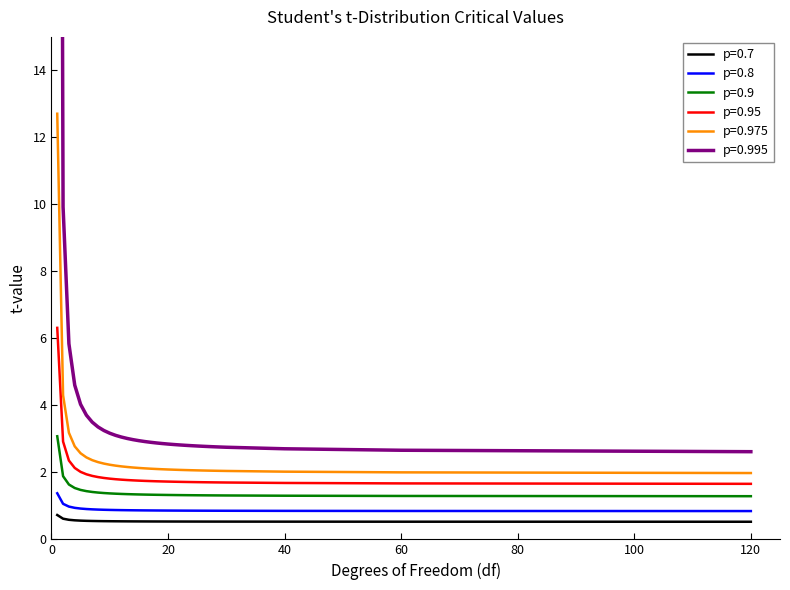

Reading left to right, what are all the values shown in this chart?

p=0.7: 1=0.7	2=0.6	3=0.6	4=0.6	5=0.6	6=0.6	7=0.5	8=0.5	9=0.5	10=0.5	11=0.5	12=0.5	13=0.5	14=0.5	15=0.5	16=0.5	17=0.5	18=0.5	19=0.5	20=0.5	21=0.5	22=0.5	23=0.5	24=0.5	25=0.5	26=0.5	27=0.5	28=0.5	29=0.5	30=0.5	40=0.5	60=0.5	120=0.5
p=0.8: 1=1.4	2=1.1	3=1.0	4=0.9	5=0.9	6=0.9	7=0.9	8=0.9	9=0.9	10=0.9	11=0.9	12=0.9	13=0.9	14=0.9	15=0.9	16=0.9	17=0.9	18=0.9	19=0.9	20=0.9	21=0.9	22=0.9	23=0.9	24=0.9	25=0.9	26=0.9	27=0.9	28=0.9	29=0.9	30=0.9	40=0.9	60=0.8	120=0.8
p=0.9: 1=3.1	2=1.9	3=1.6	4=1.5	5=1.5	6=1.4	7=1.4	8=1.4	9=1.4	10=1.4	11=1.4	12=1.4	13=1.4	14=1.3	15=1.3	16=1.3	17=1.3	18=1.3	19=1.3	20=1.3	21=1.3	22=1.3	23=1.3	24=1.3	25=1.3	26=1.3	27=1.3	28=1.3	29=1.3	30=1.3	40=1.3	60=1.3	120=1.3
p=0.95: 1=6.3	2=2.9	3=2.4	4=2.1	5=2.0	6=1.9	7=1.9	8=1.9	9=1.8	10=1.8	11=1.8	12=1.8	13=1.8	14=1.8	15=1.8	16=1.7	17=1.7	18=1.7	19=1.7	20=1.7	21=1.7	22=1.7	23=1.7	24=1.7	25=1.7	26=1.7	27=1.7	28=1.7	29=1.7	30=1.7	40=1.7	60=1.7	120=1.7
p=0.975: 1=12.7	2=4.3	3=3.2	4=2.8	5=2.6	6=2.4	7=2.4	8=2.3	9=2.3	10=2.2	11=2.2	12=2.2	13=2.2	14=2.1	15=2.1	16=2.1	17=2.1	18=2.1	19=2.1	20=2.1	21=2.1	22=2.1	23=2.1	24=2.1	25=2.1	26=2.1	27=2.1	28=2.0	29=2.0	30=2.0	40=2.0	60=2.0	120=2.0
p=0.995: 1=63.7	2=9.9	3=5.8	4=4.6	5=4.0	6=3.7	7=3.5	8=3.4	9=3.2	10=3.2	11=3.1	12=3.1	13=3.0	14=3.0	15=2.9	16=2.9	17=2.9	18=2.9	19=2.9	20=2.8	21=2.8	22=2.8	23=2.8	24=2.8	25=2.8	26=2.8	27=2.8	28=2.8	29=2.8	30=2.8	40=2.7	60=2.7	120=2.6